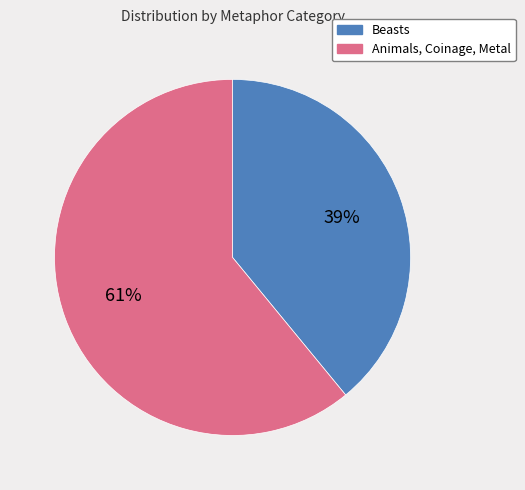

What is the majority slice?

Animals, Coinage, Metal